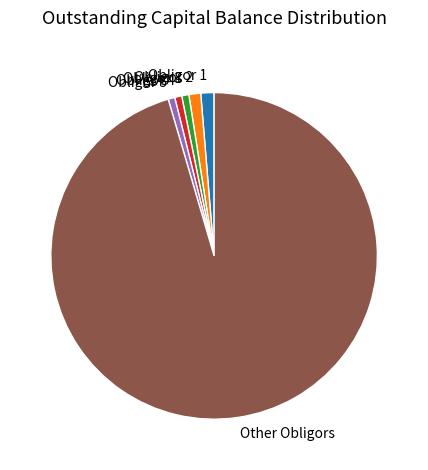

Approximately how many times larger is the value at Obligor 4 compared to Obligor 2?

0.6